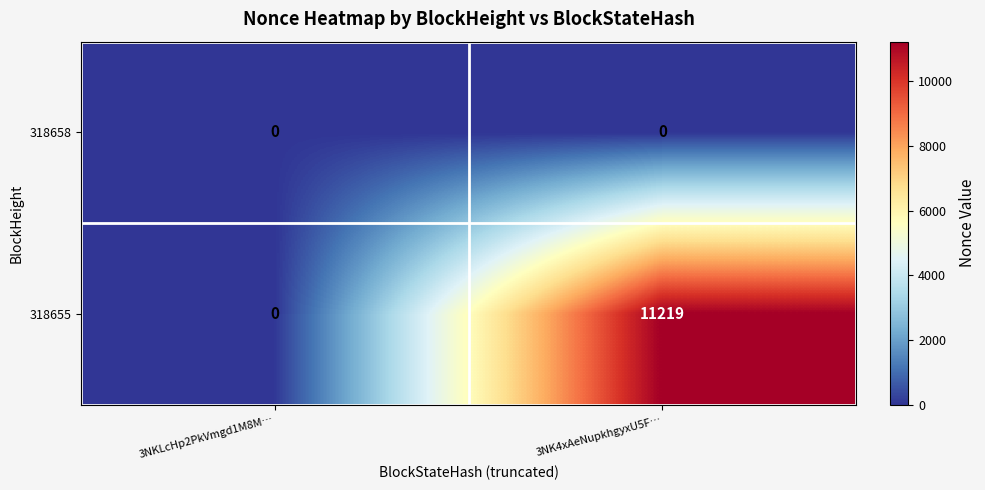

At 3NK4xAeNupkhgyxU5F…, list the series in order from largest to smallest.

318655, 318658